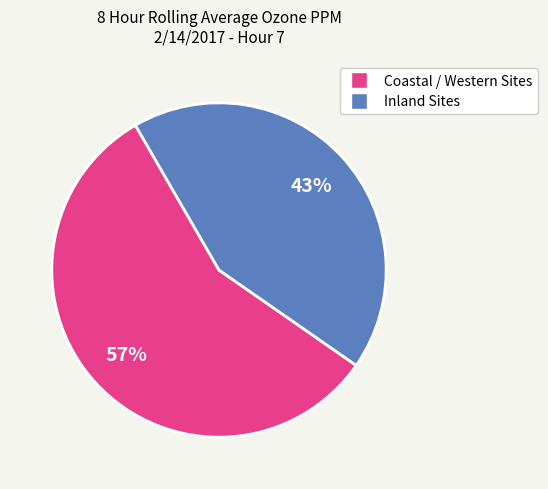

Is it true that Coastal / Western Sites is 47% of the pie?

False